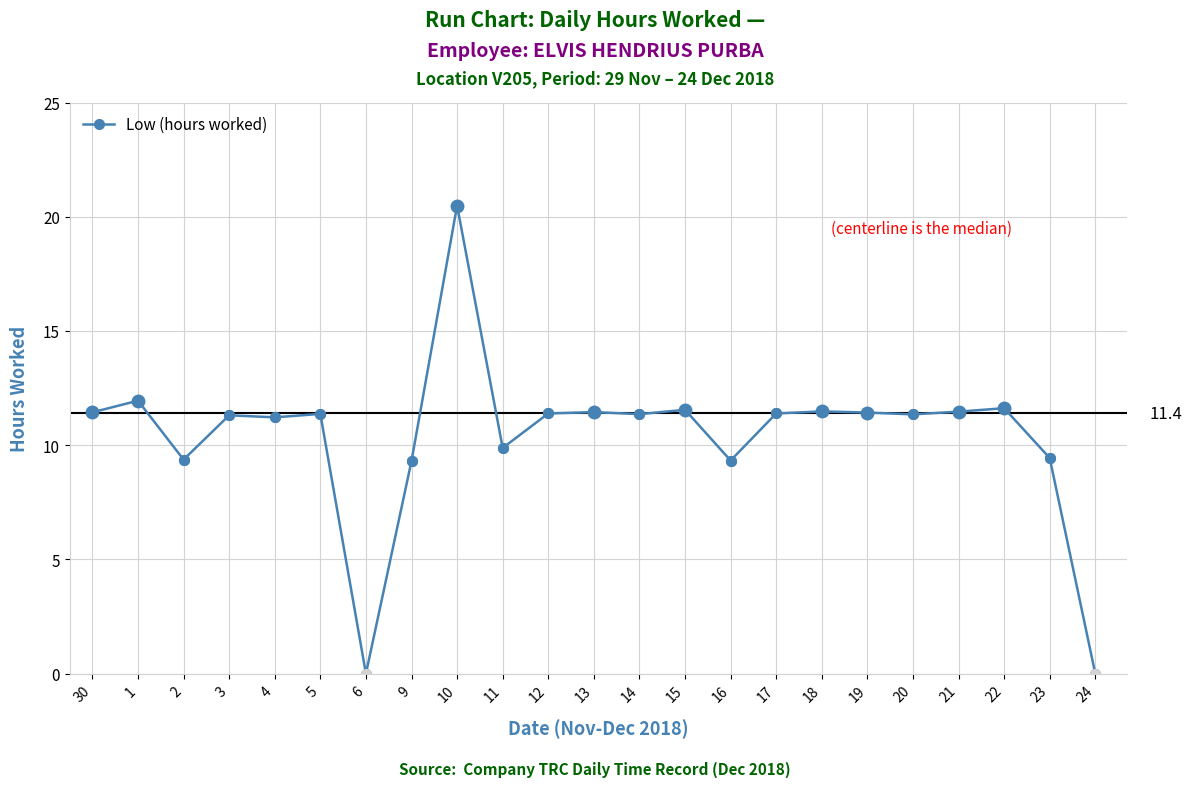

What is the greatest value displayed?

20.5